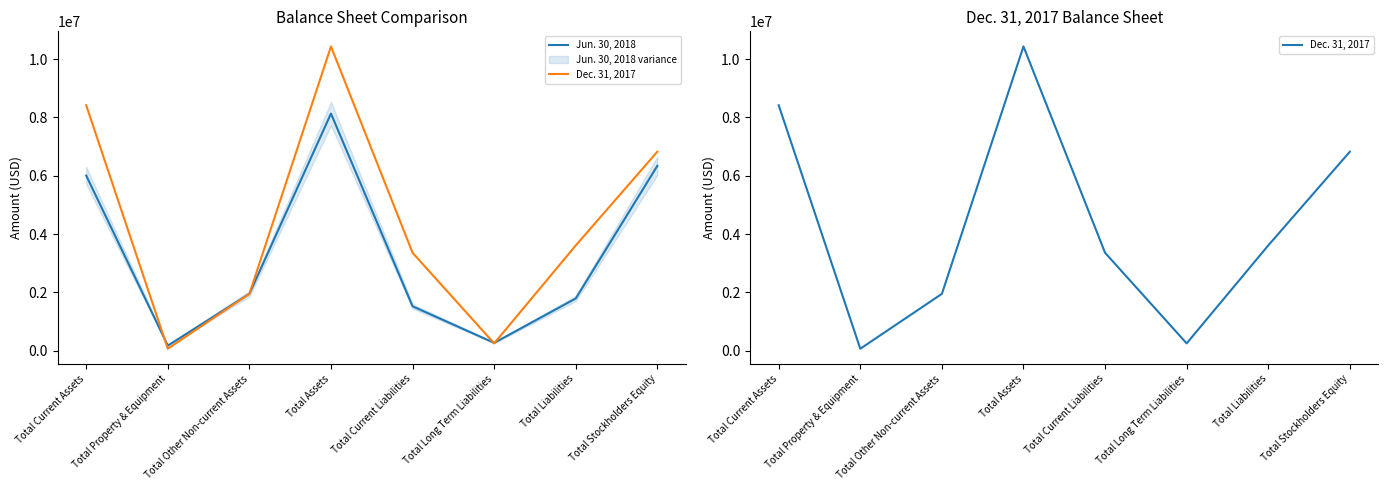

The value of Dec. 31, 2017 at Total Liabilities is 6477586. True or false?

False